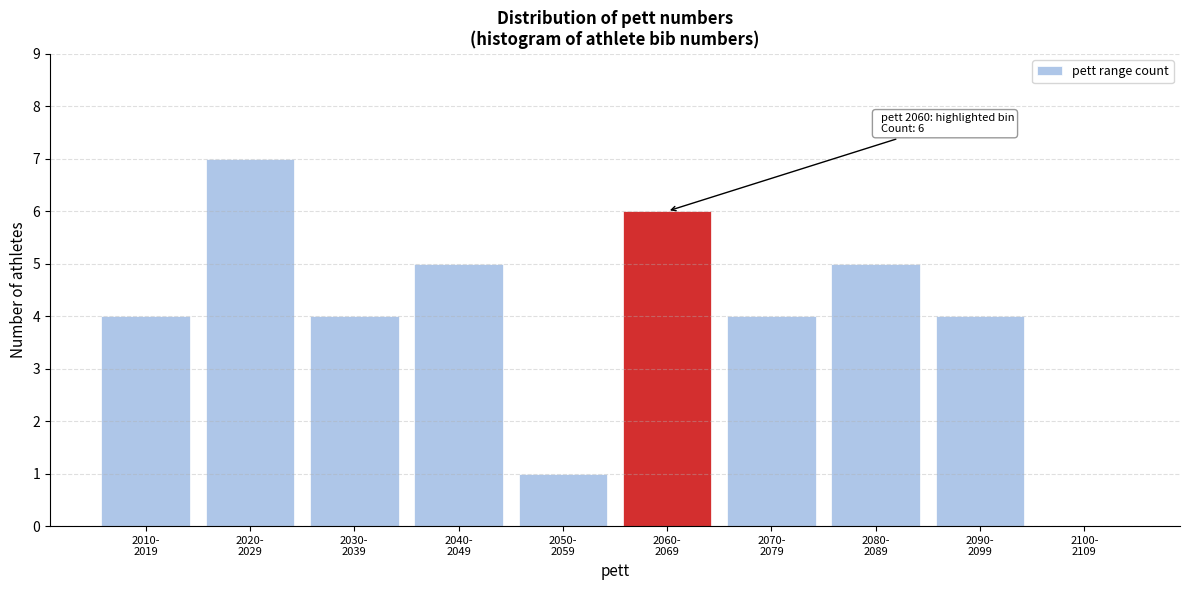

What is the maximum value shown in the chart?

7